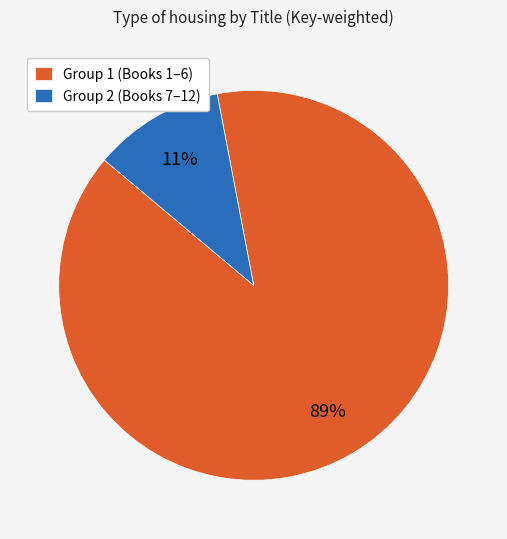

To the nearest percent, what is the average slice percentage?

50%